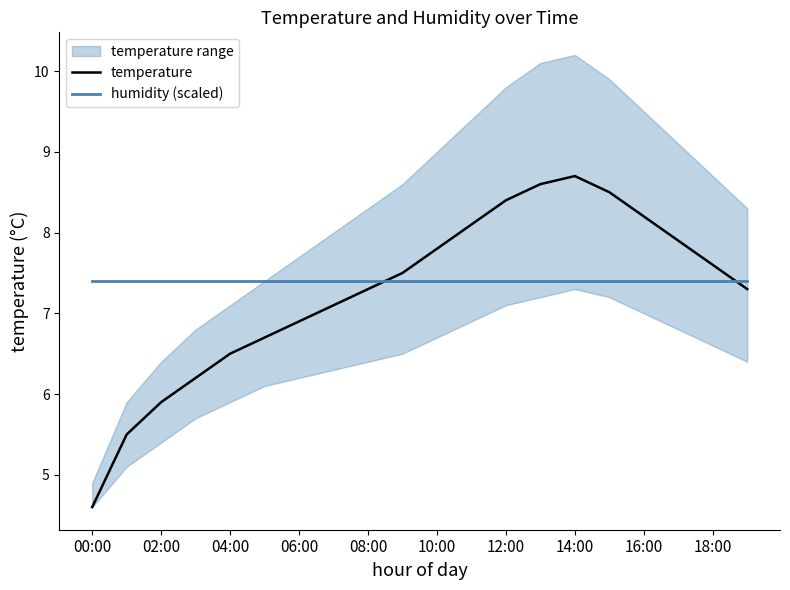

What is the minimum value for temperature?

4.6